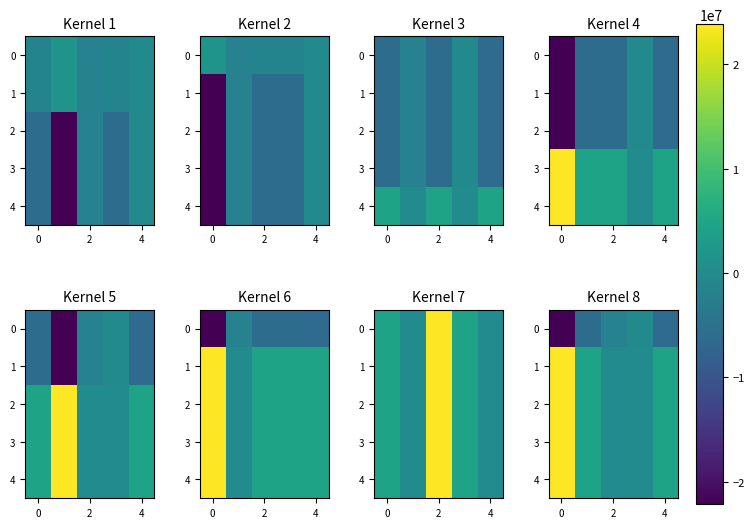

What is the maximum value for 1?

23824800.0